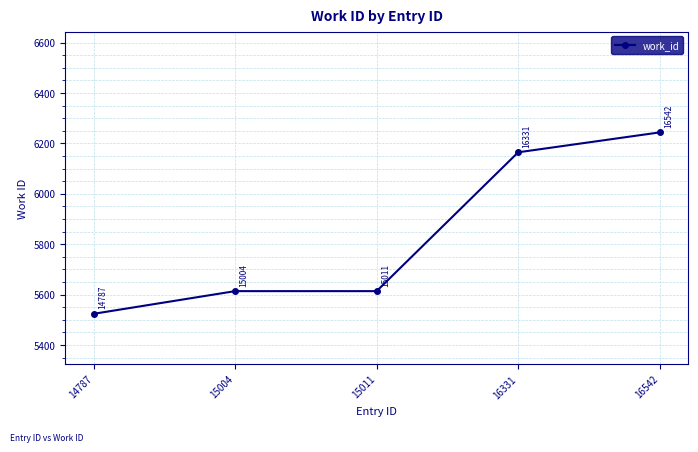

Which has a higher value, 16331 or 15004?

16331